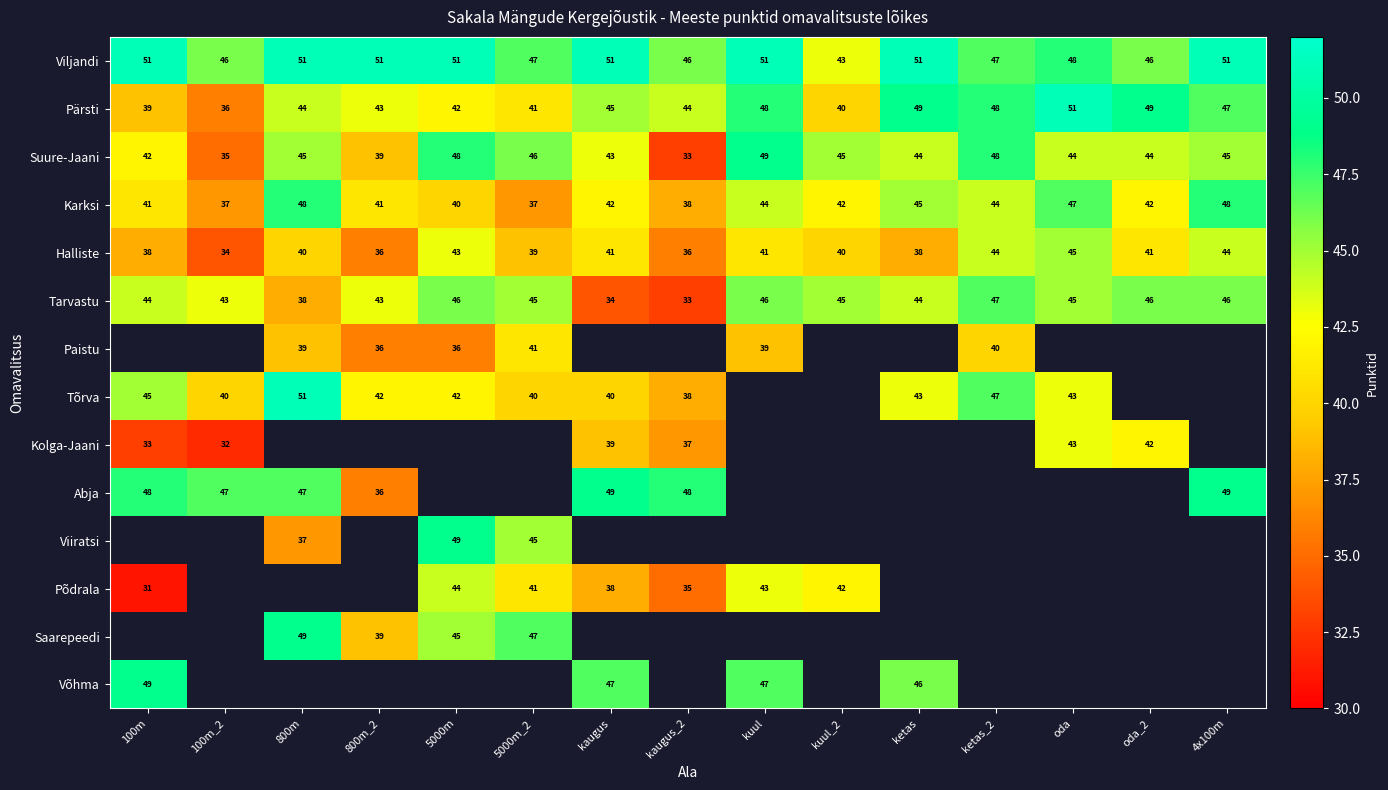

Where is Suure-Jaani nearest to the value 41?

100m